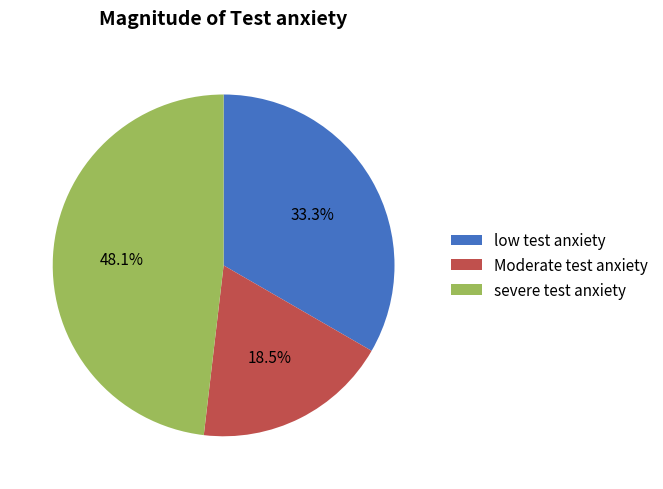

Between low test anxiety and Moderate test anxiety, which is larger?

low test anxiety